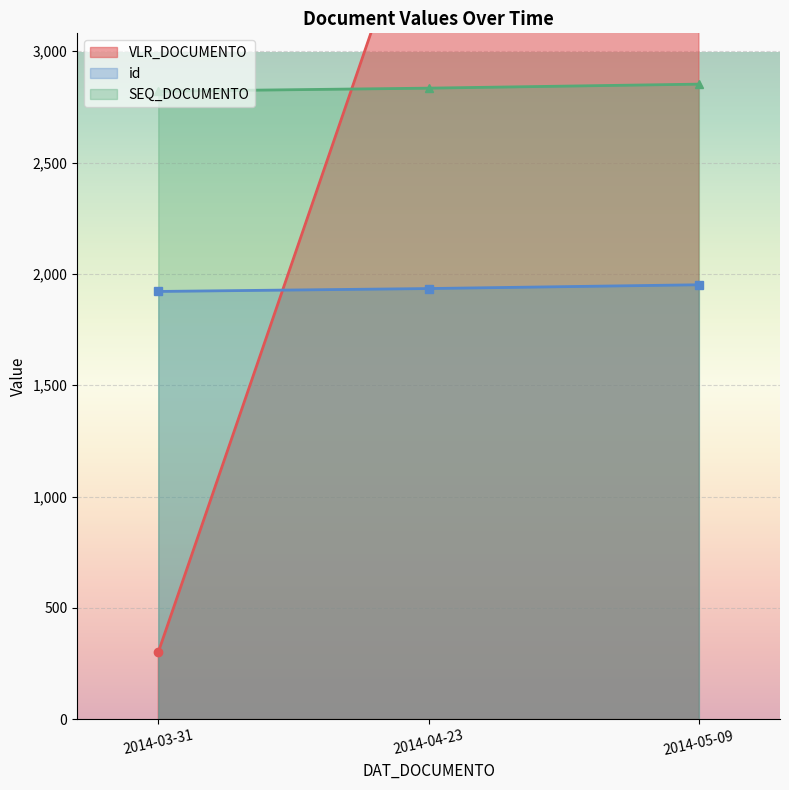

How many lines are shown in the chart?

3